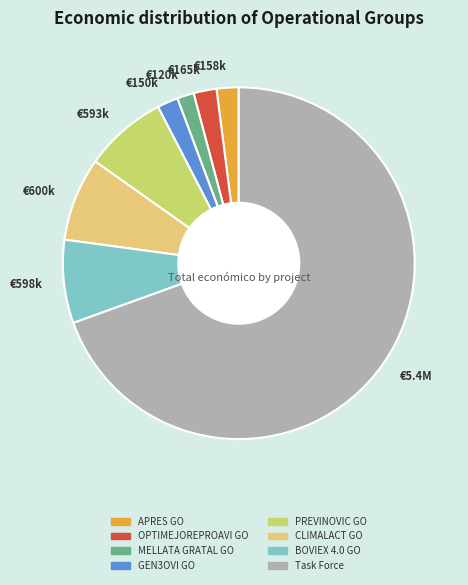

Does €120k account for over 50% of the chart?

No